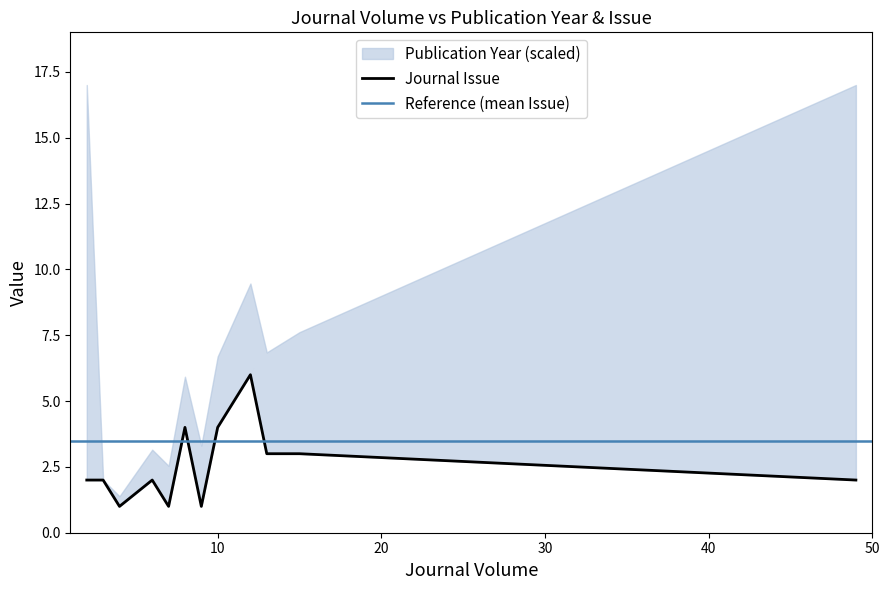

Rank the categories by value from lowest to highest.

4, 7, 9, 2, 3, 6, 49, 13, 15, 8, 10, 11, 12